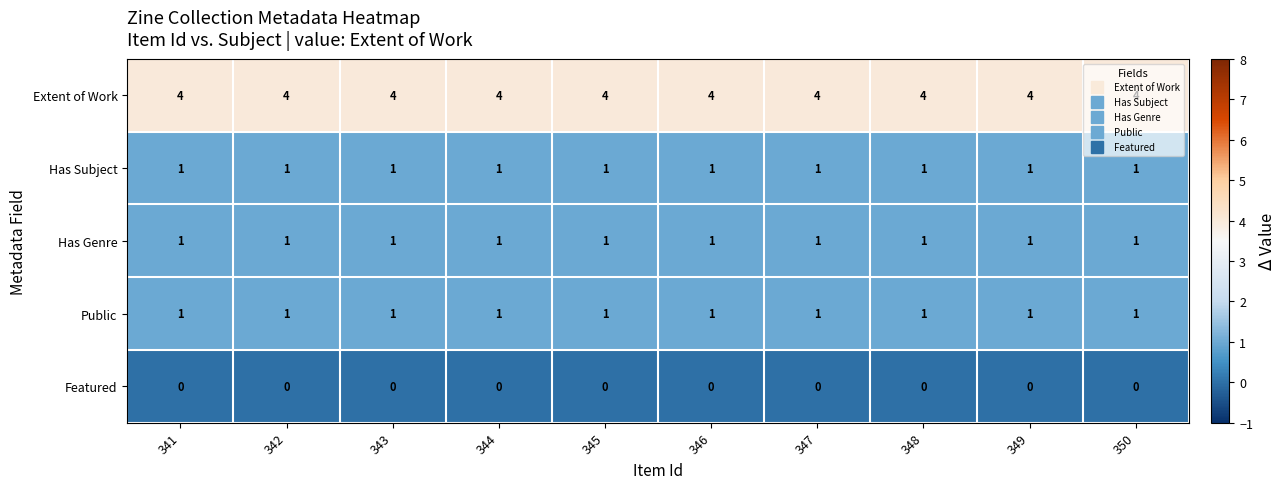

What is the maximum value shown in the chart?

4